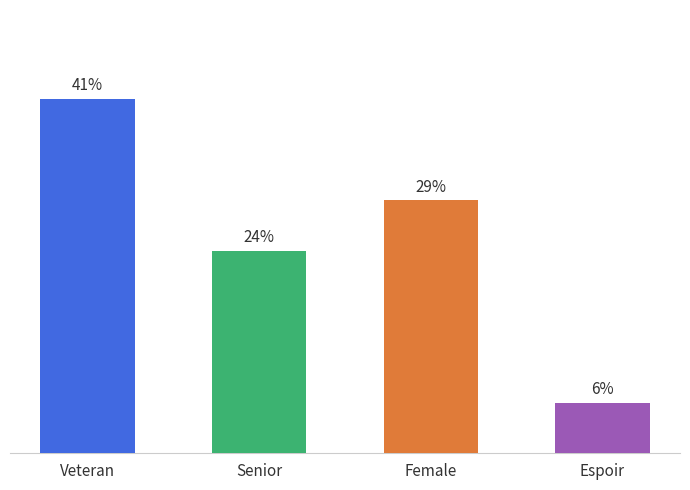

Is it true that the value at Veteran is 41.2?

True